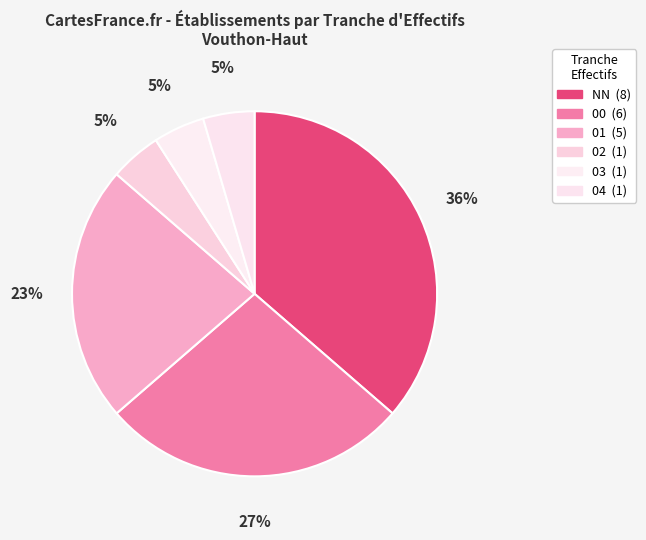

Between NN and 00, which is larger?

NN